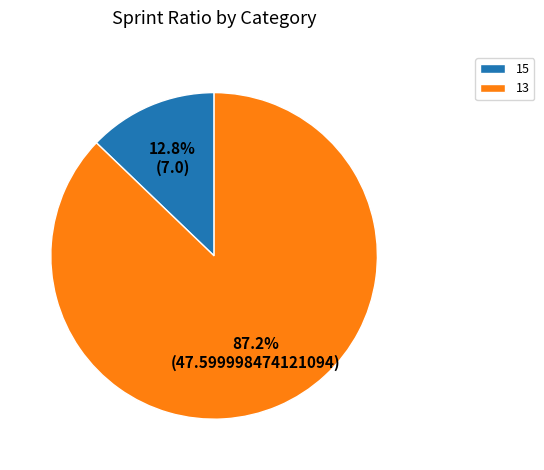

Does 13 represent more than half of the total?

Yes